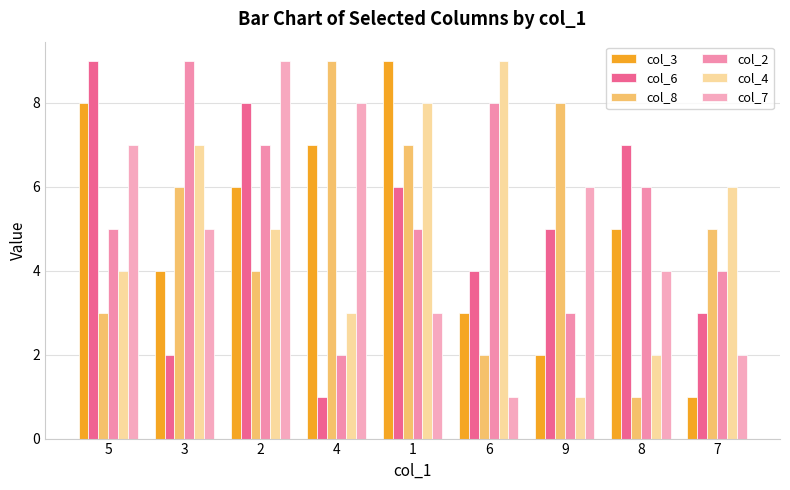

Reading right to left, list all the values displayed in this chart.

col_3: 7=1	8=5	9=2	6=3	1=9	4=7	2=6	3=4	5=8
col_6: 7=3	8=7	9=5	6=4	1=6	4=1	2=8	3=2	5=9
col_8: 7=5	8=1	9=8	6=2	1=7	4=9	2=4	3=6	5=3
col_2: 7=4	8=6	9=3	6=8	1=5	4=2	2=7	3=9	5=5
col_4: 7=6	8=2	9=1	6=9	1=8	4=3	2=5	3=7	5=4
col_7: 7=2	8=4	9=6	6=1	1=3	4=8	2=9	3=5	5=7